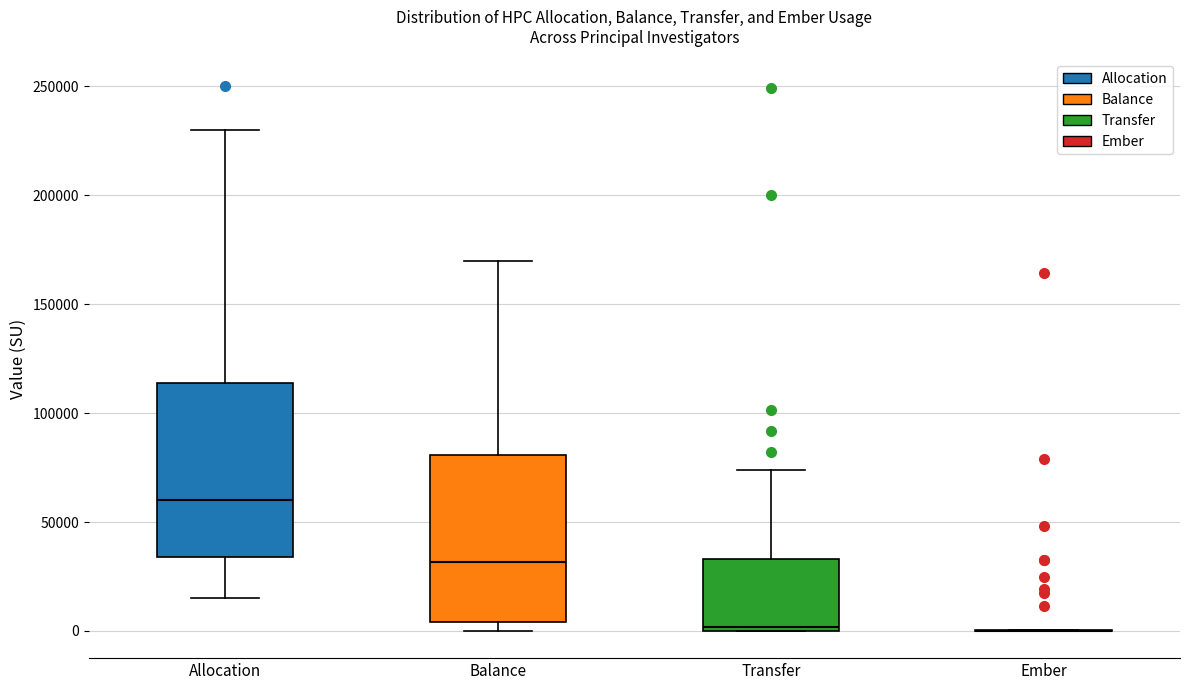

Reading left to right, transcribe this box plot: for each box, give where its median line is, the range the box spans, and where its two whiskers end, as read against the y-axis. The values are not printed on the chart, so give them approximately, as read against the axis.

Allocation: median 60000, box 35000 to 115000, whiskers 15000 to 230000
Balance: median 30000, box 5000 to 80000, whiskers 0 to 170000
Transfer: median 0 (just above the box's lower edge), box 0 to 35000, whiskers 0 to 75000
Ember: box collapsed to a line at 0, whiskers 0 to 0